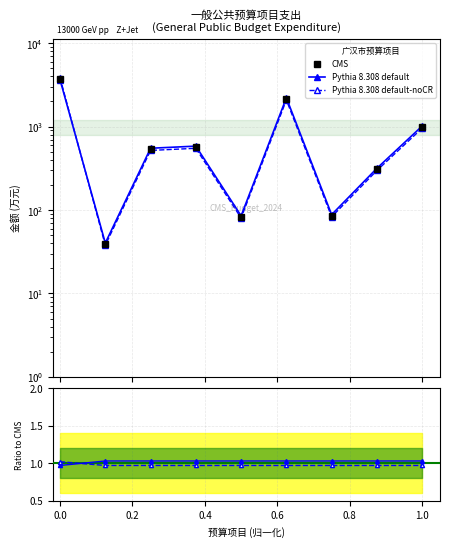

Is it true that Pythia 8.308 default equals 1.0 at 0.2?

True